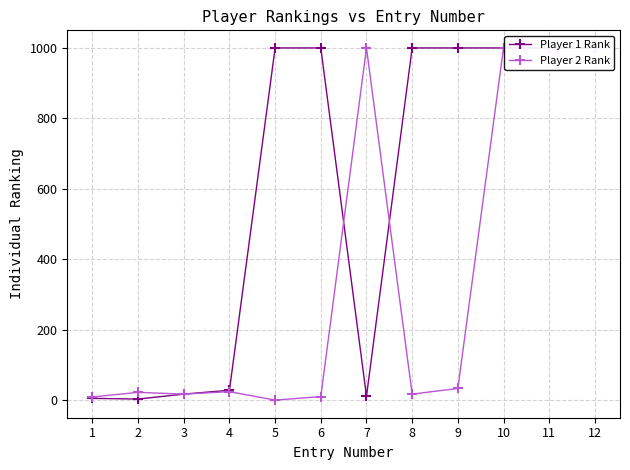

At which category does the chart reach its minimum across all series?

5